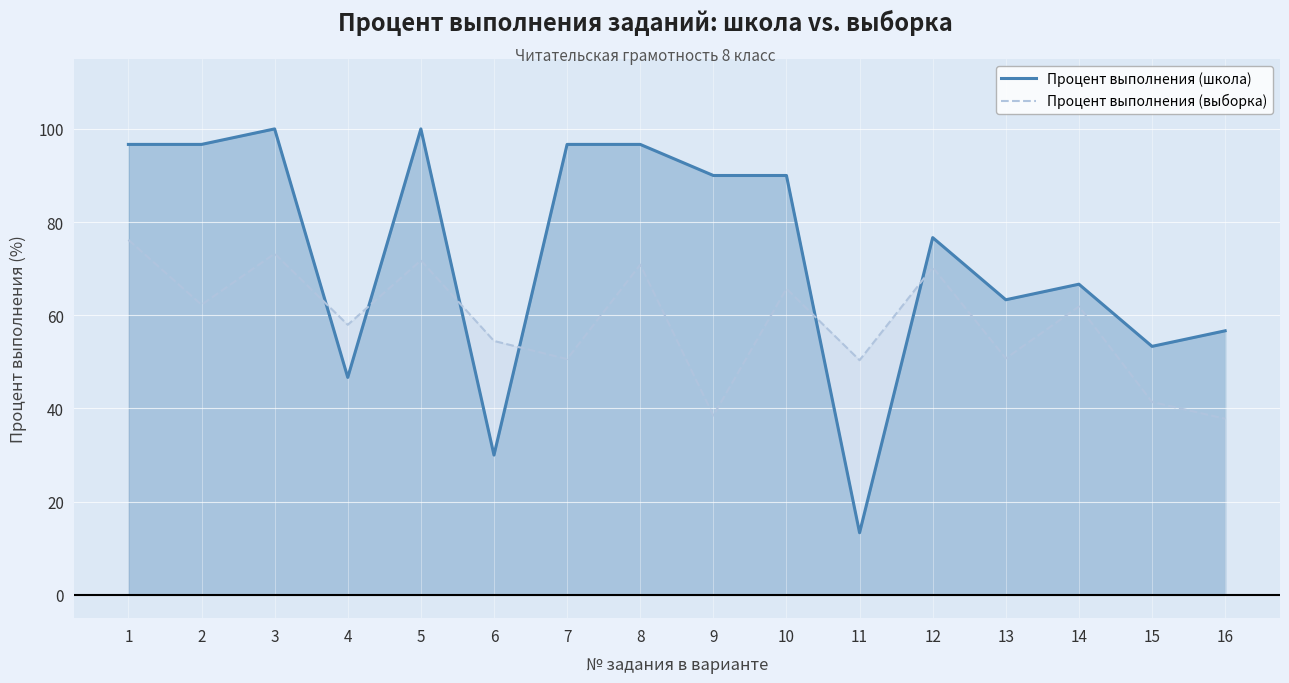

Rank the series by their maximum value, from highest to lowest.

Процент выполнения (школа), Процент выполнения (выборка)